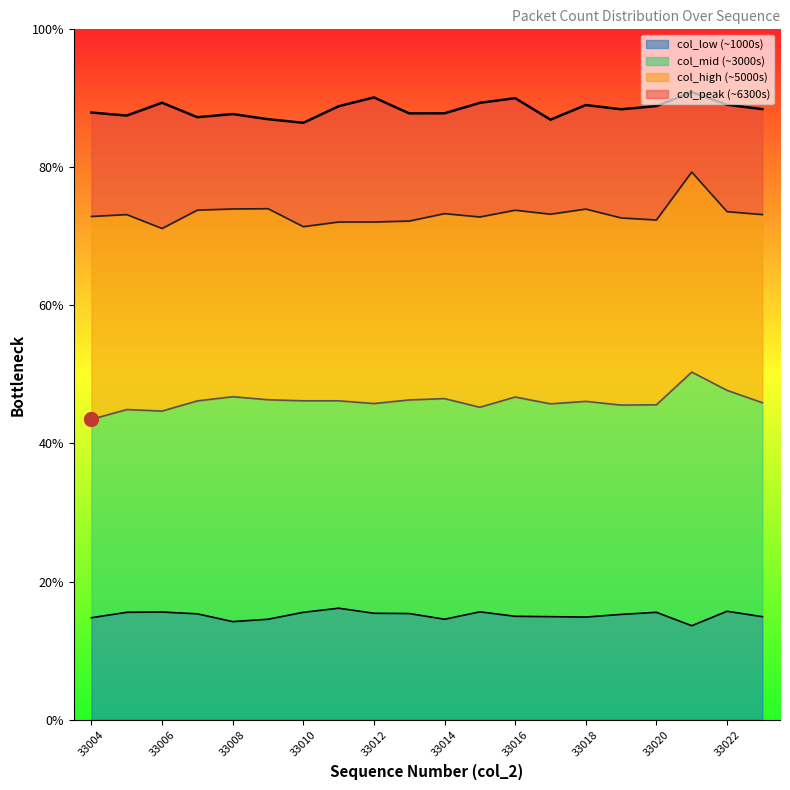

What are all the series names shown in the legend?

col_low (~1000s), col_mid (~3000s), col_high (~5000s), col_peak (~6300s)